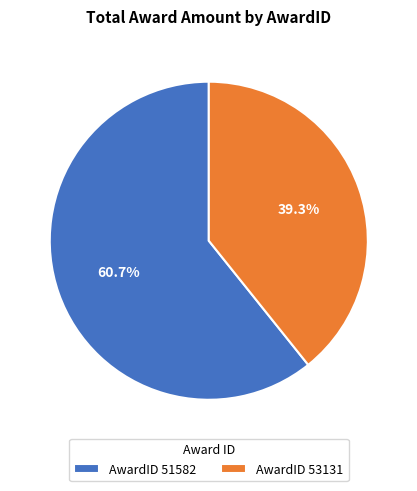

Rank the categories by value from lowest to highest.

AwardID 53131, AwardID 51582